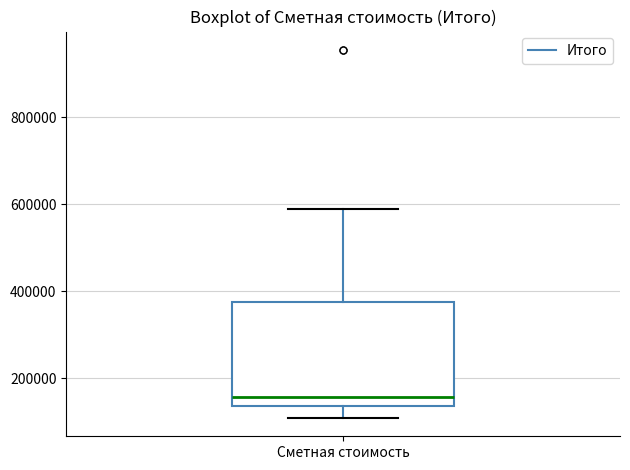

Transcribe this box plot: give where the median line is, the range the box spans, and where the two whiskers end, as read against the y-axis. The values are not printed on the chart, so give them approximately, as read against the axis.

median 160000, box 140000 to 380000, whiskers 100000 to 580000